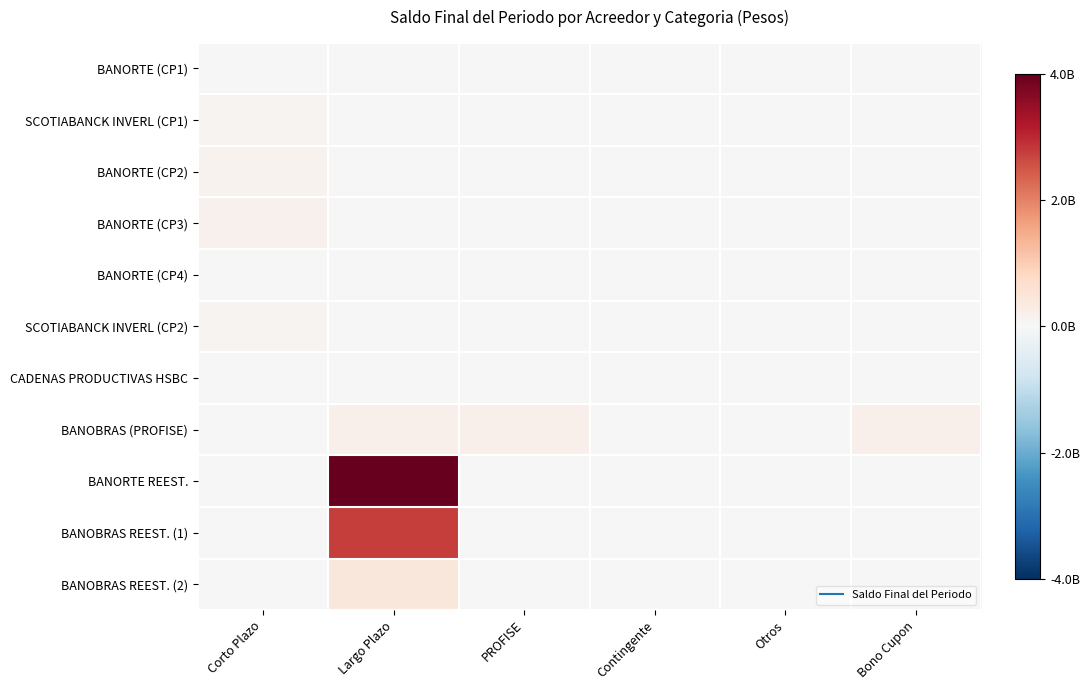

What is the difference between the highest and lowest values at PROFISE?

198458139.0